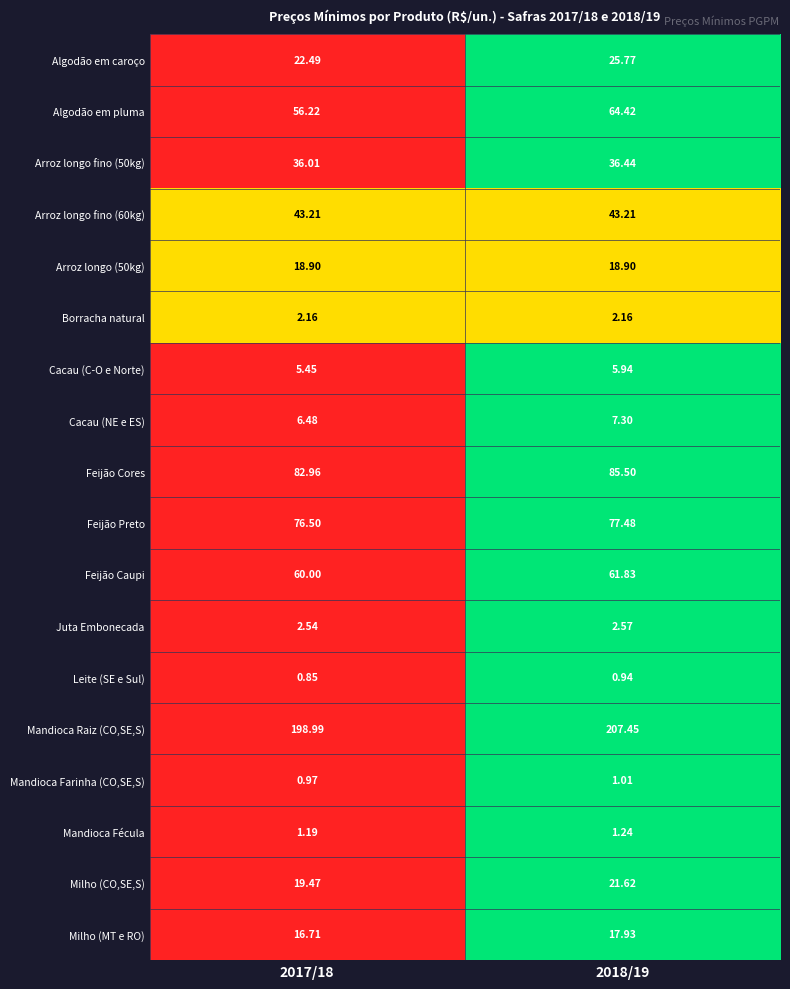

Between 2017/18 and 2018/19, which series saw the biggest shift?

Mandioca Raiz (CO,SE,S)